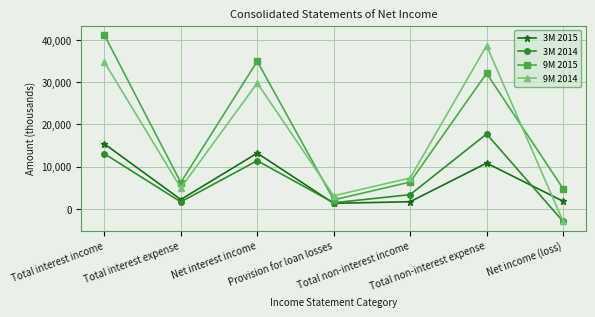

At which category is the sum across all series the highest?

Total interest income